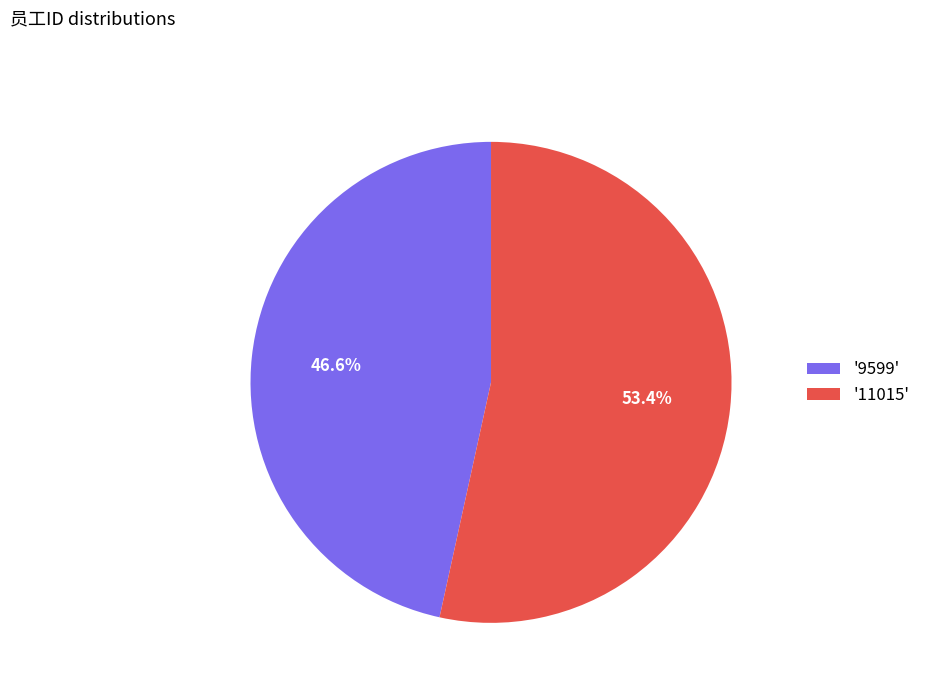

What portion of the pie excludes '11015'?

46.6%